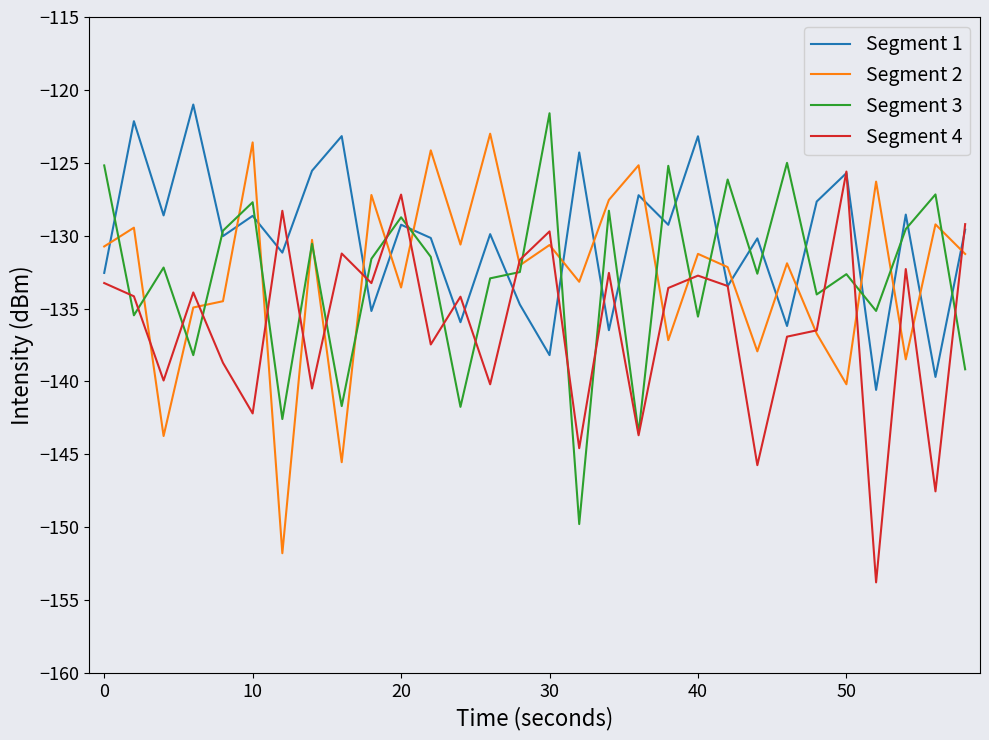

How many intersections are there between Segment 3 and Segment 1?

19